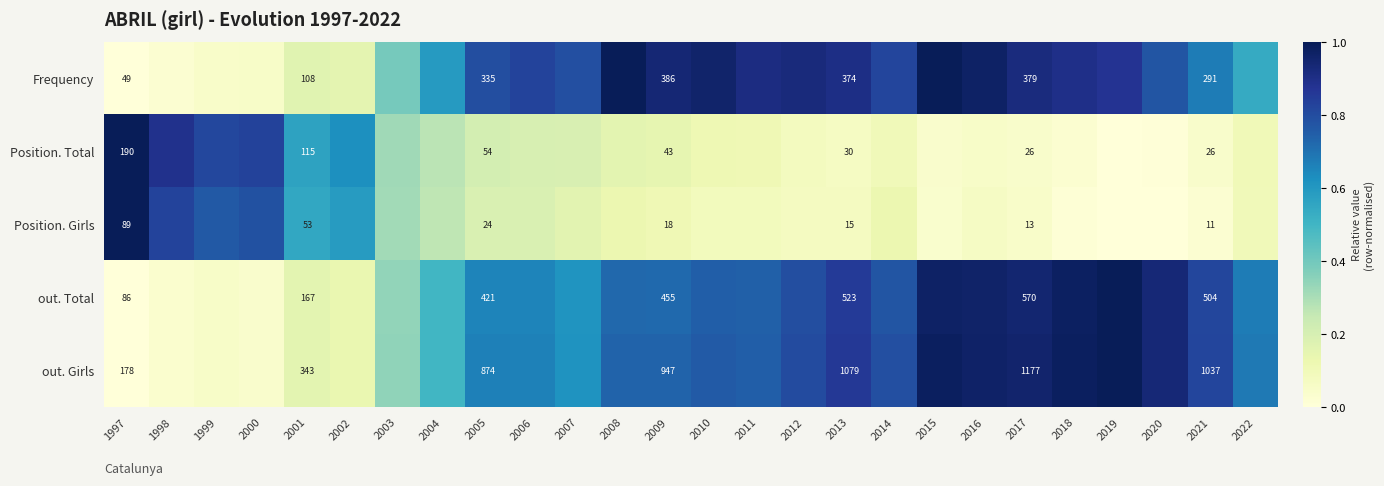

Which category has the lowest value in the Position. Total series?

2019